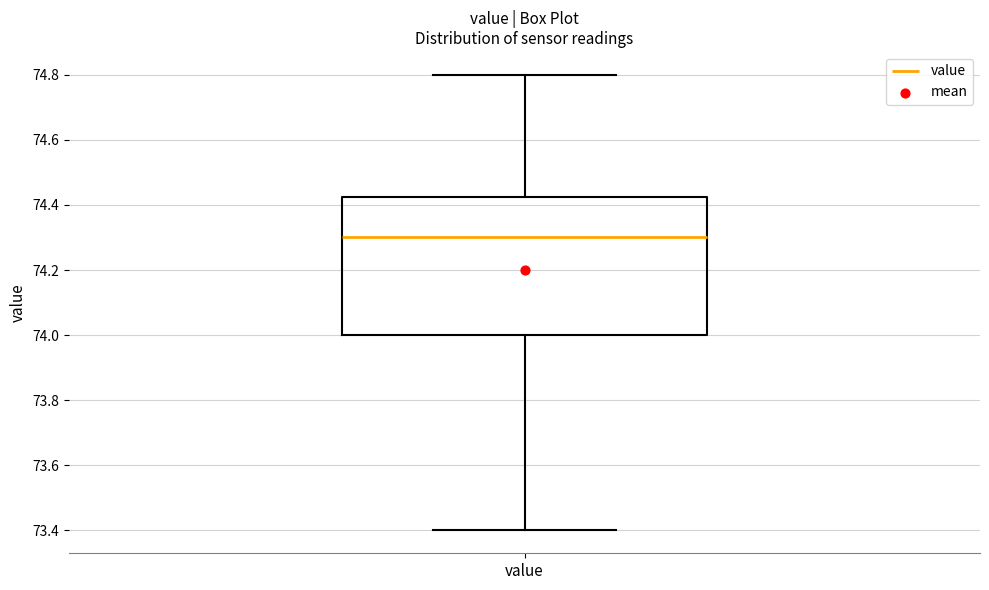

Where is the lower edge of the box for value on the y-axis? The values are not printed on the chart, so give them approximately, as read against the axis.

74.00